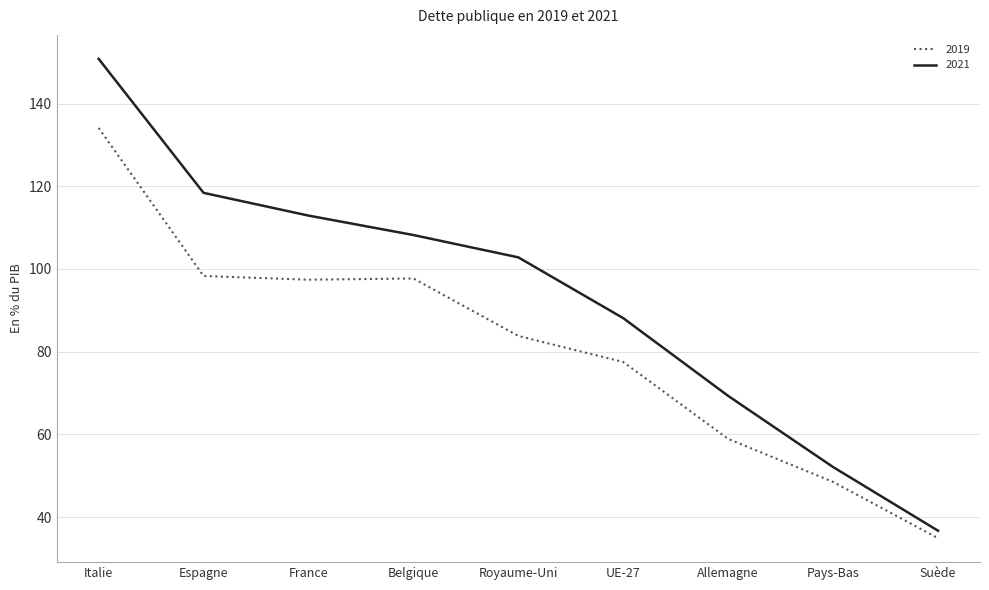

What is the spread (max minus min) of values at France?

15.5